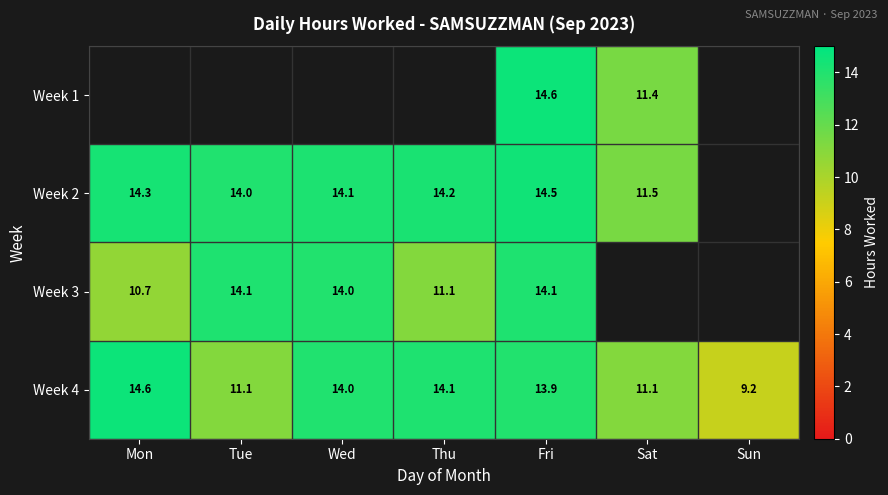

Which category has the highest value in the Week 4 series?

Mon